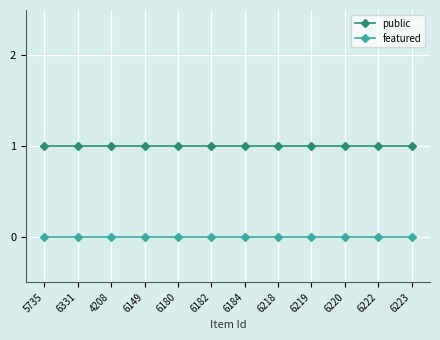

Is the value of featured at 6222 greater than the value of public at 6220?

No